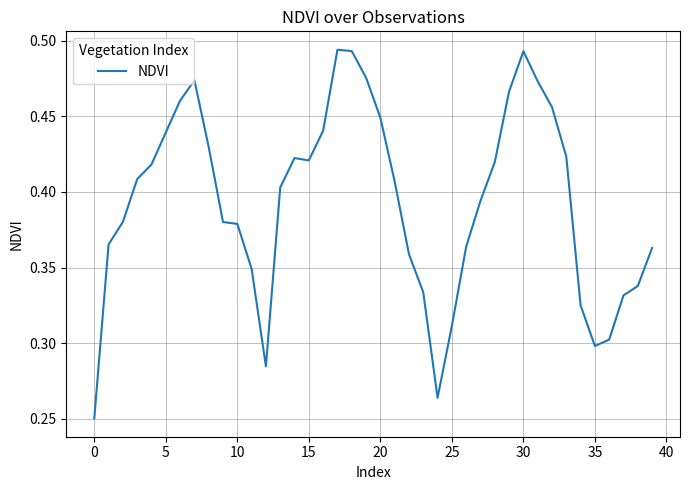

What is the value of the 40th point from the left?

0.4